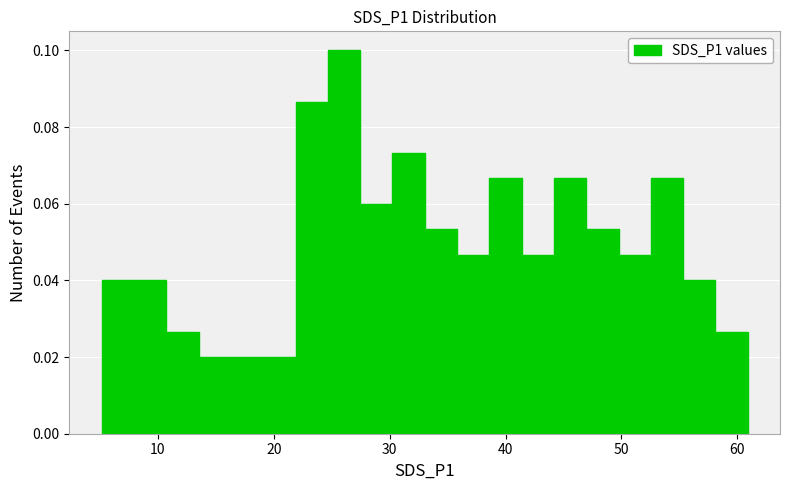

Read against the x-axis, roughly where is the centre of the tallest bar?

26